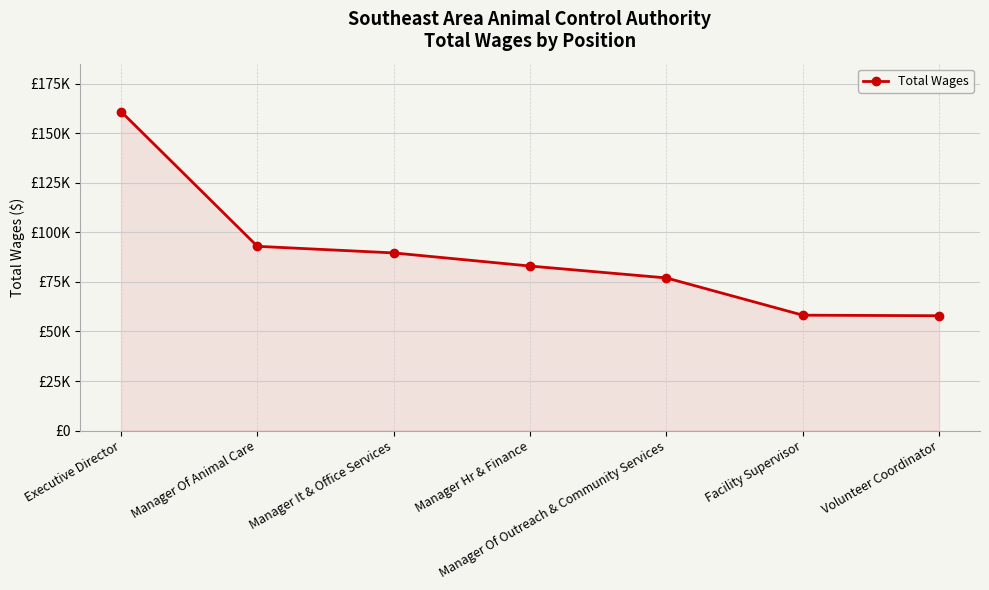

The chart shows a value of 161061 at Executive Director. True or false?

True